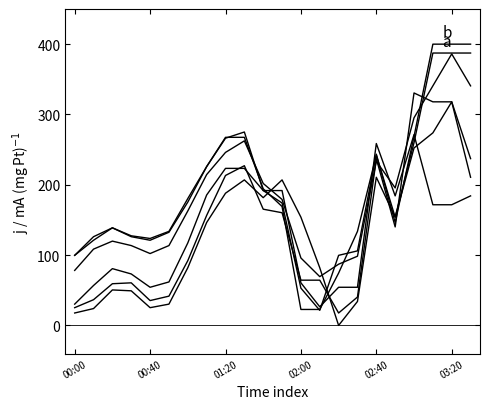

Which category has the highest value across all series?

19